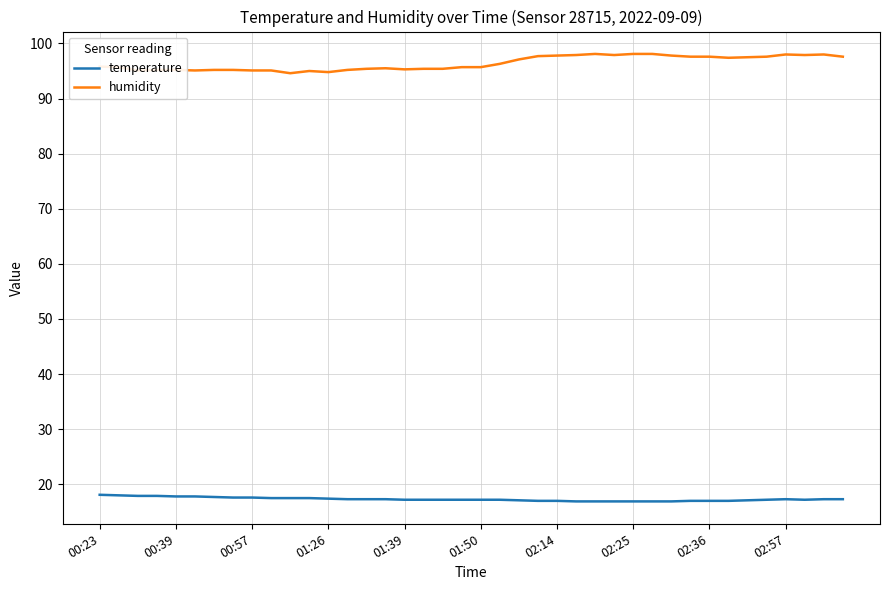

True or false: humidity and temperature cross at least once.

False